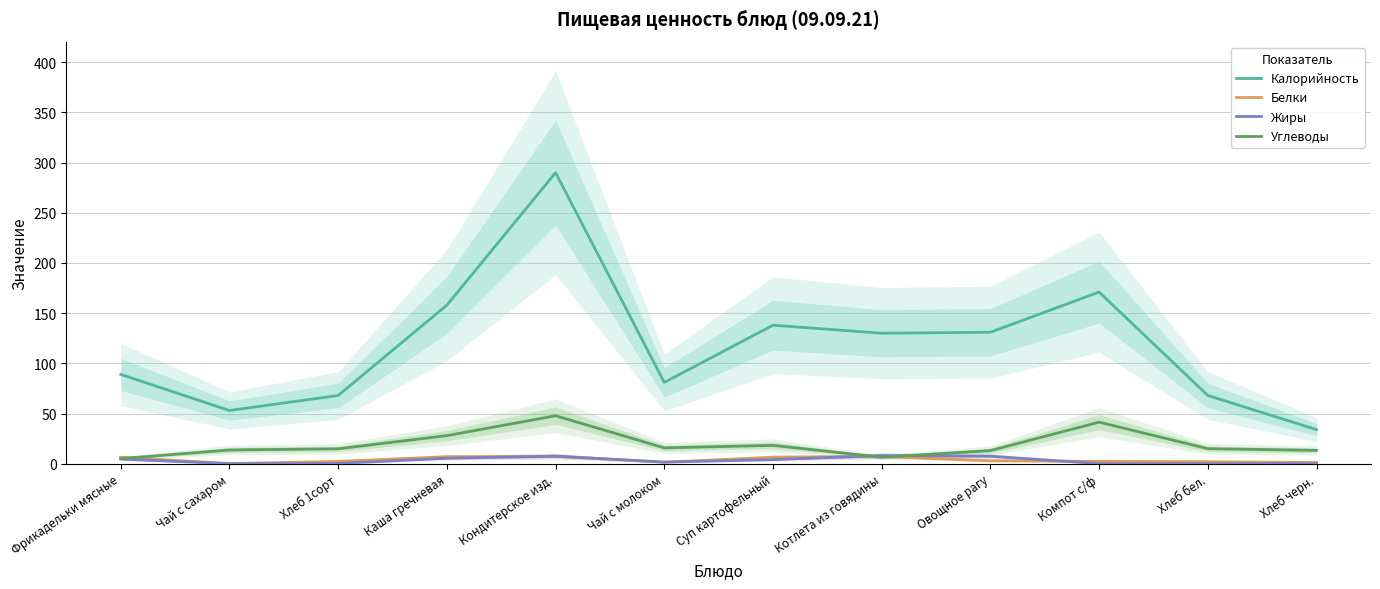

Reading right to left, transcribe all the data shown in this chart.

Калорийность: Хлеб черн.=34.0	Хлеб бел.=68.0	Компот с/ф=171.0	Овощное рагу=131.0	Котлета из говядины=130.0	Суп картофельный=138.0	Чай с молоком=81.0	Кондитерское изд.=290.0	Каша гречневая=158.0	Хлеб 1сорт=68.0	Чай с сахаром=53.0	Фрикадельки мясные=89.0
Белки: Хлеб черн.=1.2	Хлеб бел.=2.0	Компот с/ф=2.4	Овощное рагу=2.9	Котлета из говядины=7.2	Суп картофельный=6.5	Чай с молоком=1.5	Кондитерское изд.=7.4	Каша гречневая=7.0	Хлеб 1сорт=2.3	Чай с сахаром=0.2	Фрикадельки мясные=6.5
Жиры: Хлеб черн.=0.2	Хлеб бел.=0.0	Компот с/ф=0.1	Овощное рагу=7.5	Котлета из говядины=8.2	Суп картофельный=4.1	Чай с молоком=1.6	Кондитерское изд.=7.6	Каша гречневая=5.5	Хлеб 1сорт=0.3	Чай с сахаром=0.0	Фрикадельки мясные=4.7
Углеводы: Хлеб черн.=13.3	Хлеб бел.=15.0	Компот с/ф=41.4	Овощное рагу=13.1	Котлета из говядины=6.5	Суп картофельный=18.3	Чай с молоком=15.8	Кондитерское изд.=47.8	Каша гречневая=28.0	Хлеб 1сорт=14.9	Чай с сахаром=13.7	Фрикадельки мясные=5.1